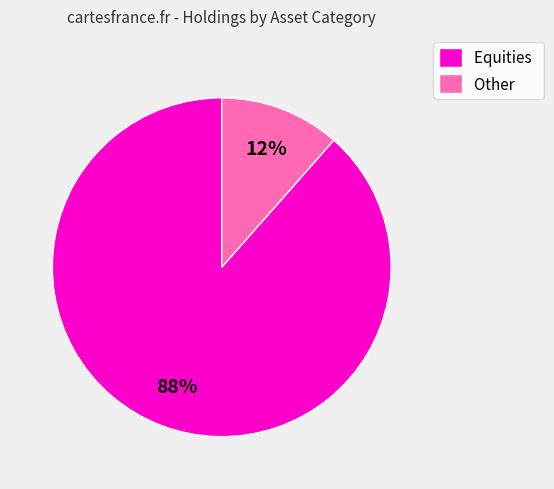

What is the largest slice in the pie chart?

Equities